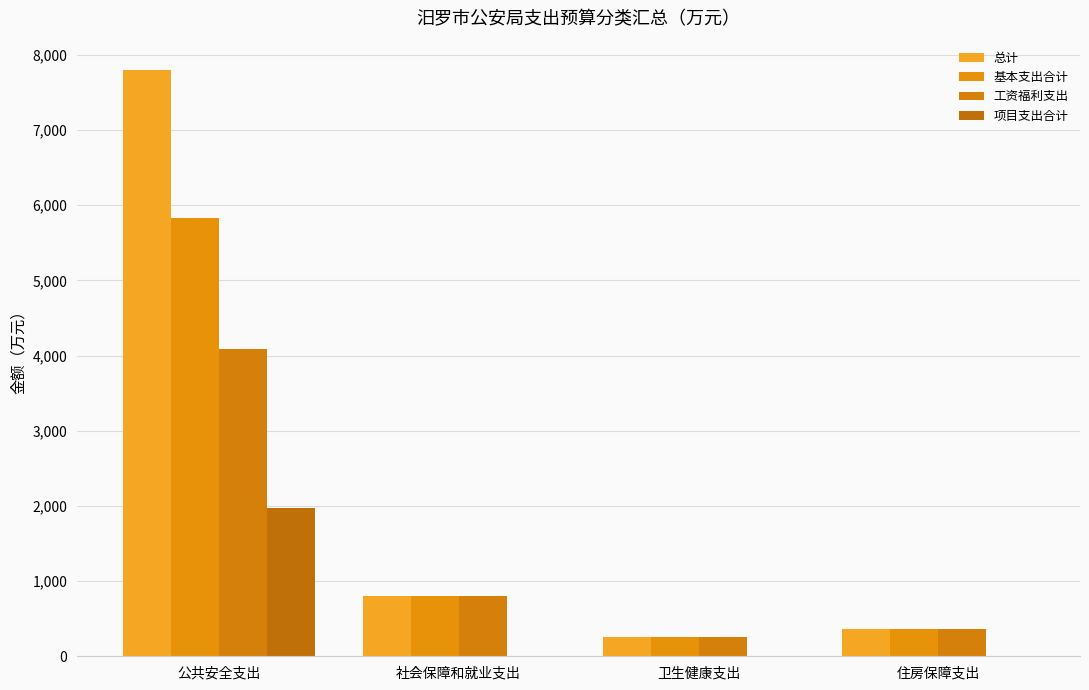

Are the bars horizontal?

No